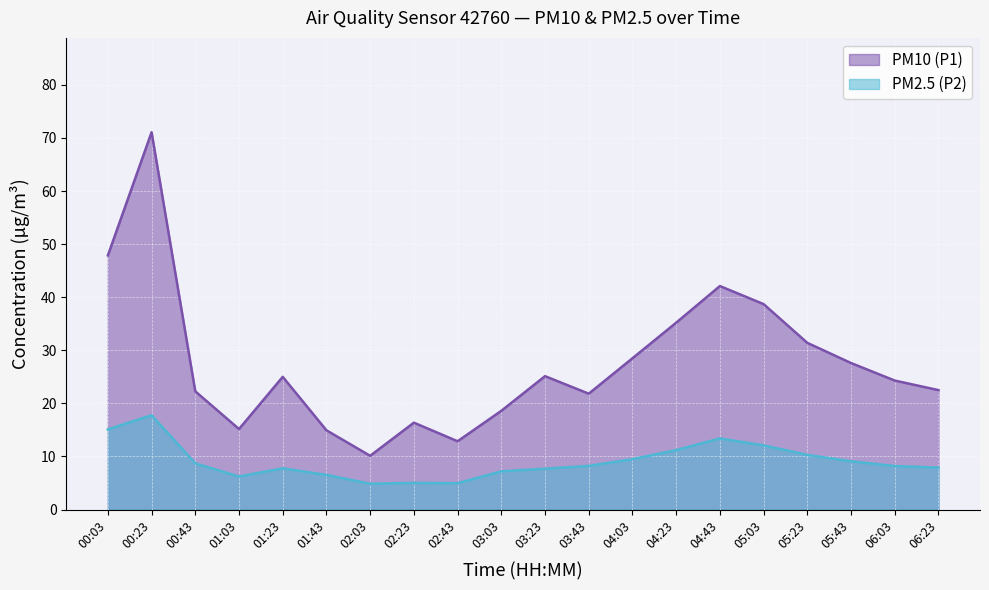

How many data points in PM2.5 (P2) are above 8?

11